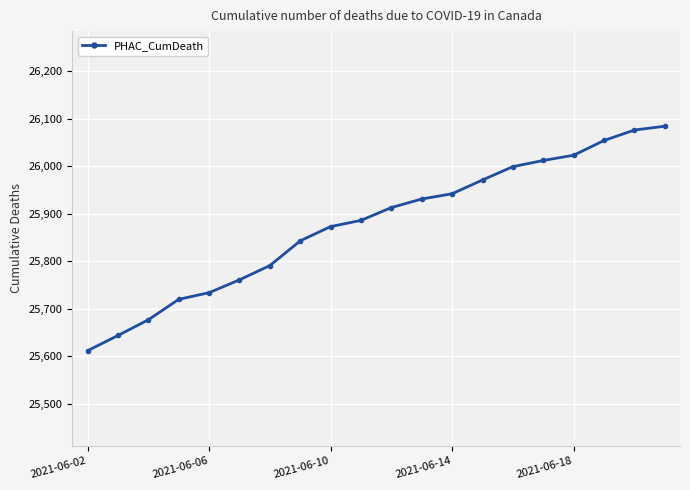

What is the difference between the second highest and minimum values?

464